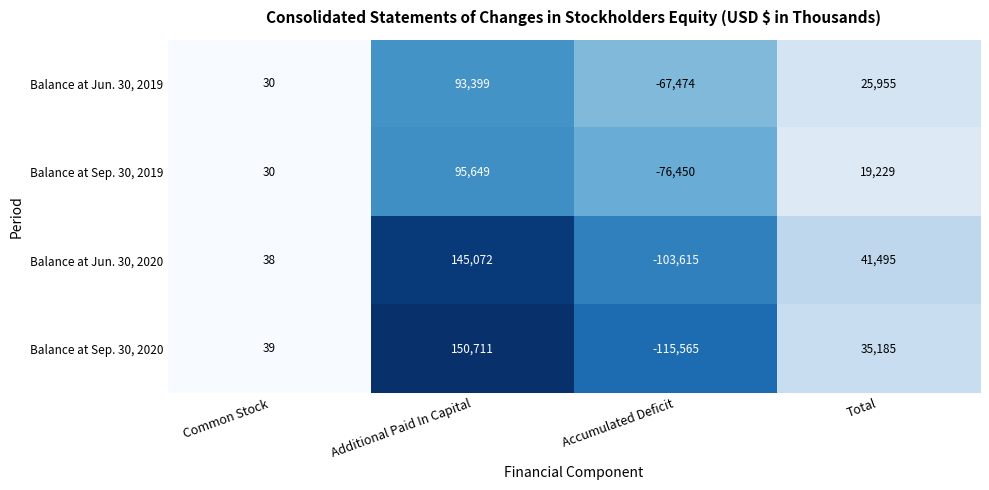

What is the difference between the maximum and second lowest values in the Balance at Sep. 30, 2020 series?

150672